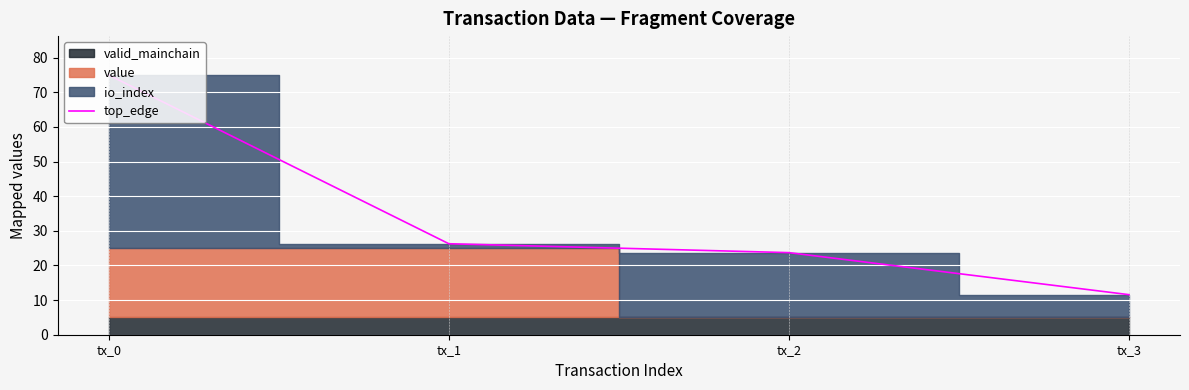

Which label corresponds to the largest value in the chart?

tx_0